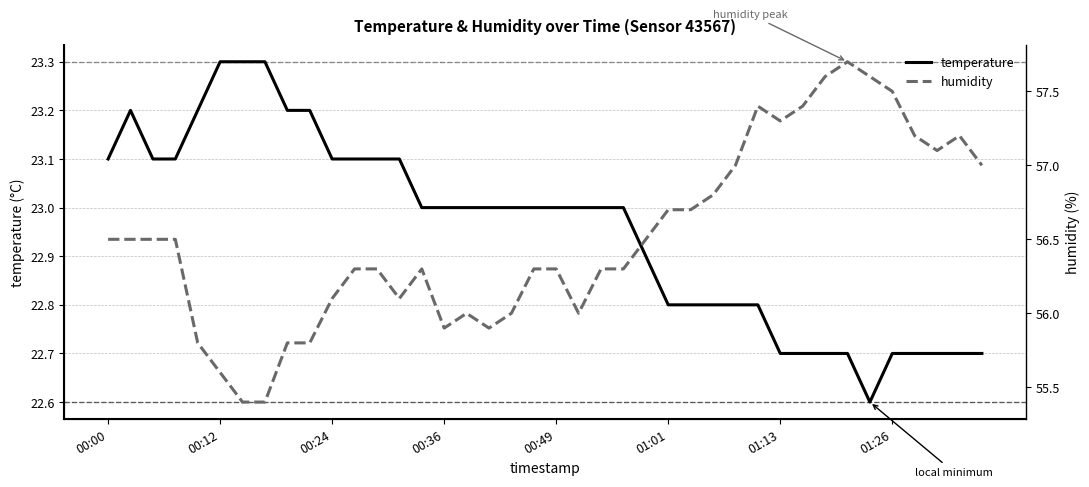

What are all the series names shown in the legend?

temperature, humidity